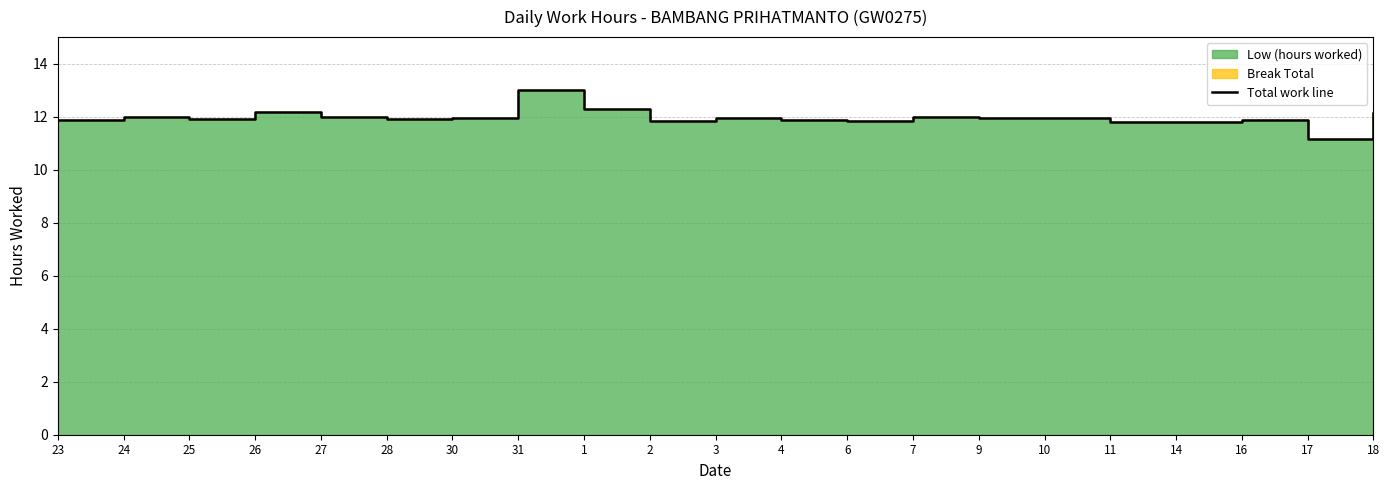

True or false: the data shows 4.6 at 27.

False